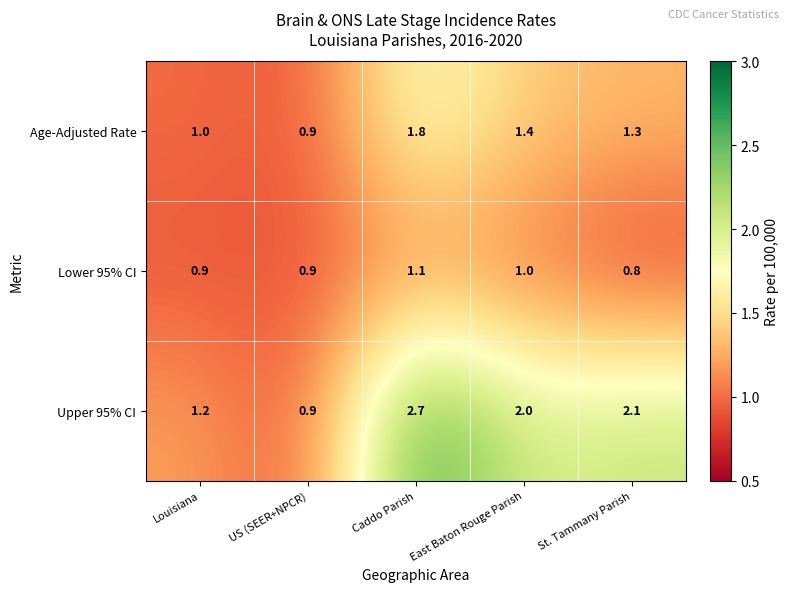

What is the total value across all series at Louisiana?

3.1